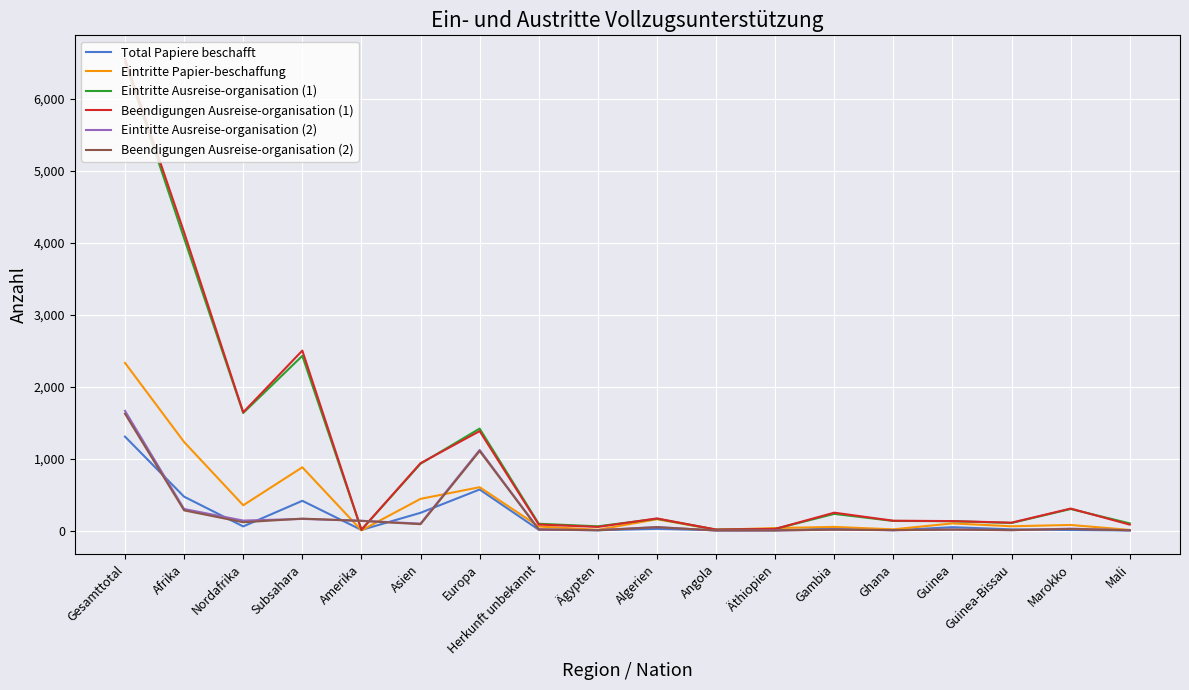

True or false: Eintritte Ausreise-organisation (1) has a value of 1417 at Europa.

True